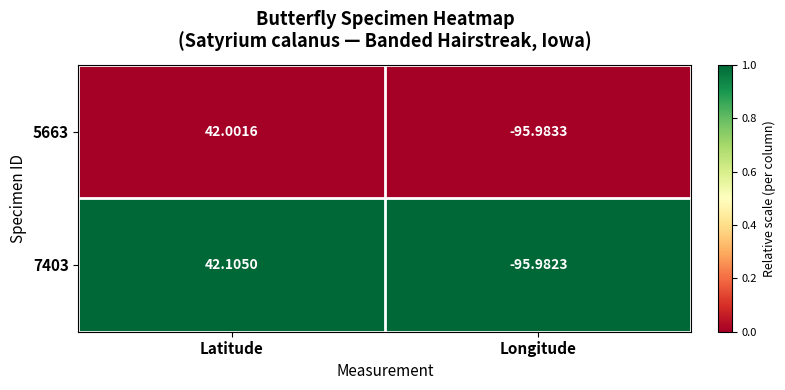

Which category has the highest value across all series?

Latitude